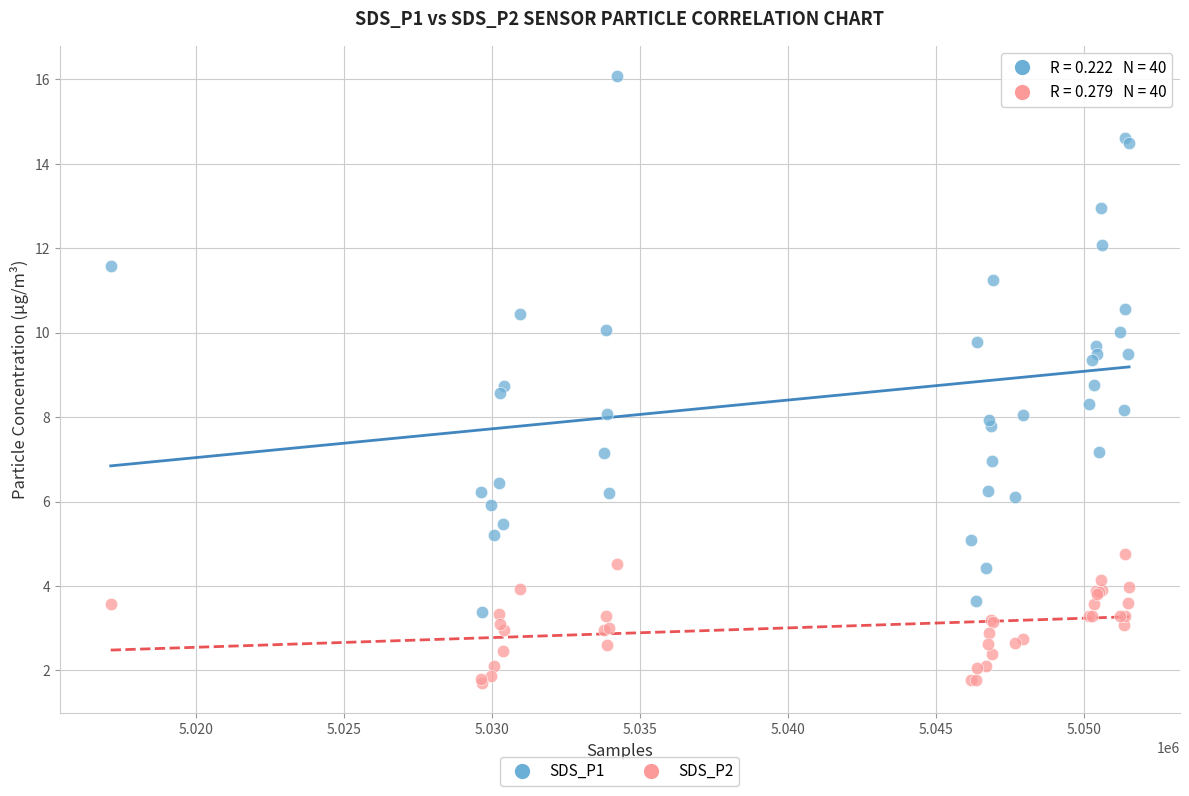

Which series contains the highest Y value?

SDS_P1